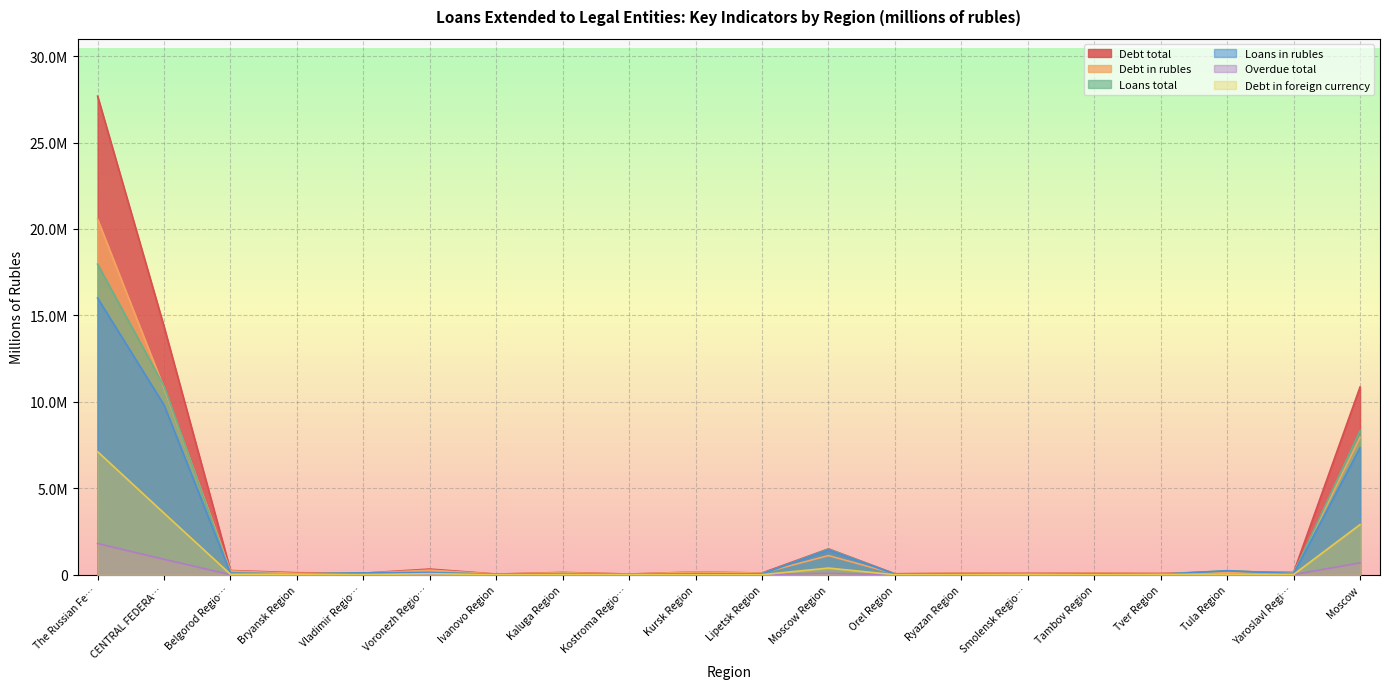

At which label does Debt in rubles first exceed 119730?

The Russian Fe…